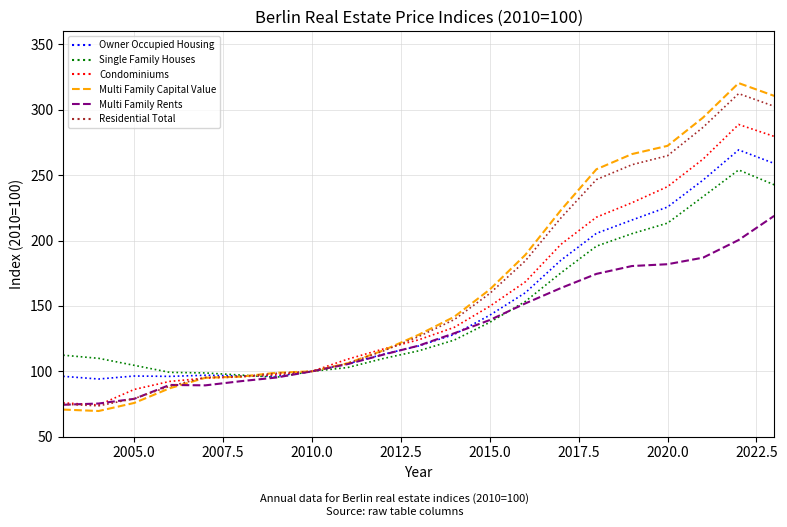

What is the highest value of the Single Family Houses series?

254.0